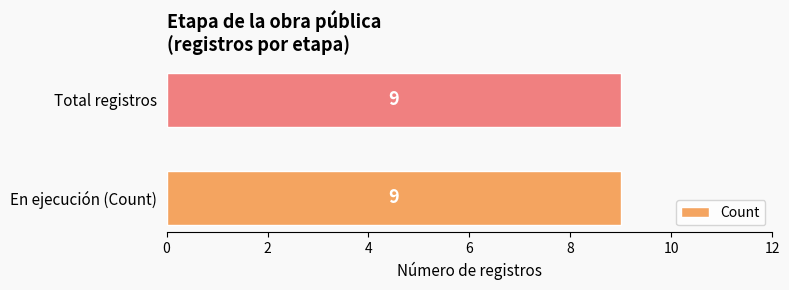

What is the maximum value shown in the chart?

9